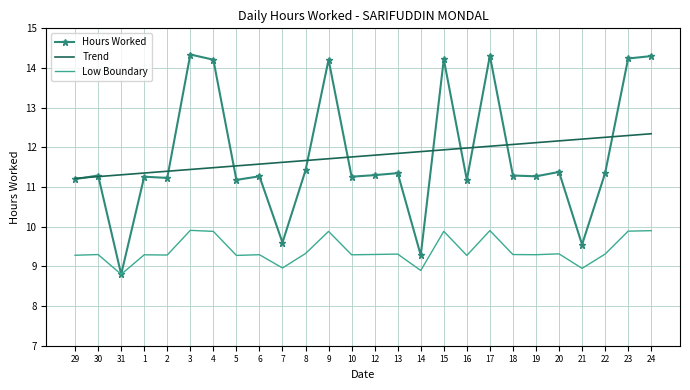

What position from the left is 1?

4